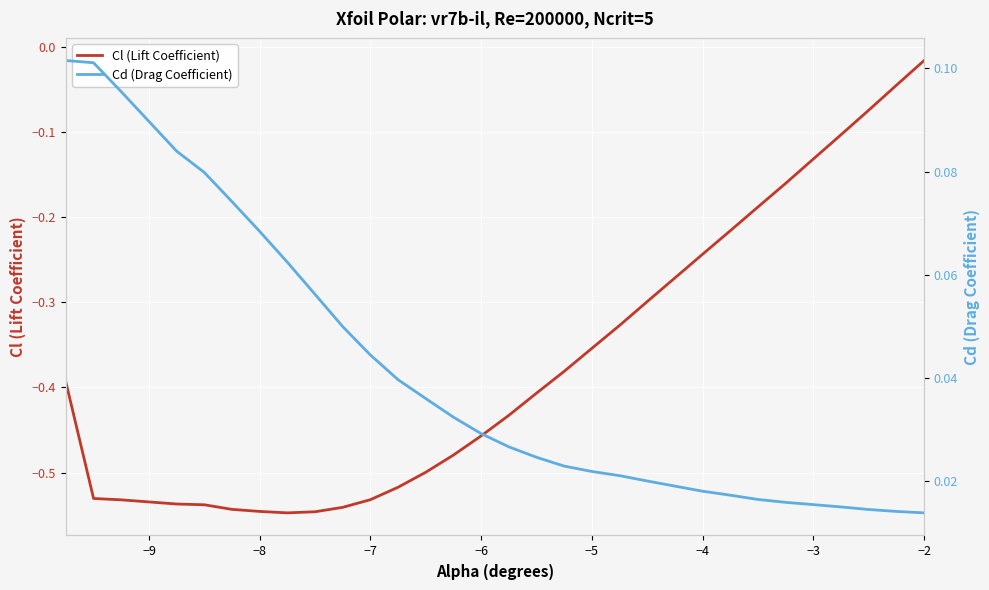

Which category has the highest value in the Cl (Lift Coefficient) series?

−2